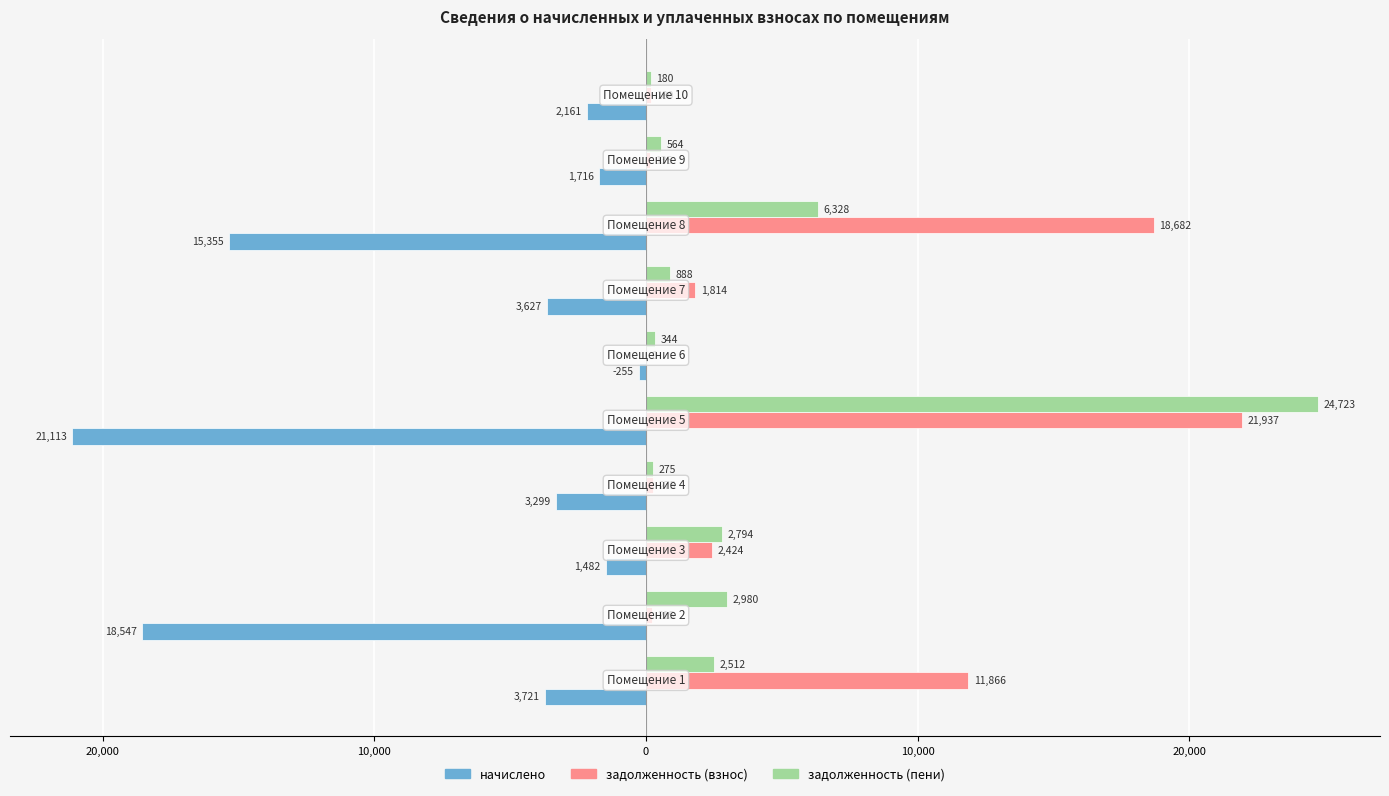

What are all the series names shown in the legend?

начислено, задолженность (взнос), задолженность (пени)